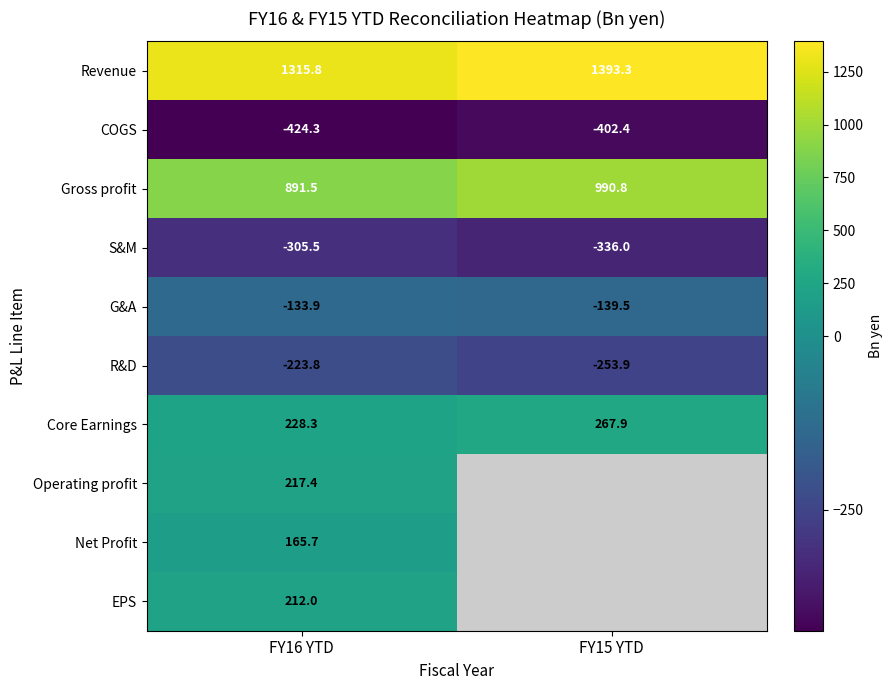

How many series are shown in this chart?

10